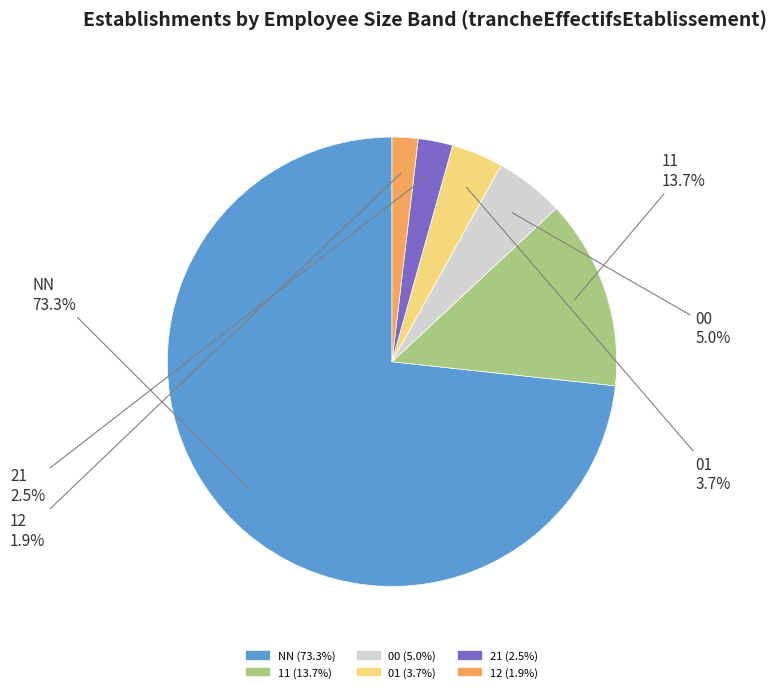

Approximately how many times larger is the value at 12 compared to 00?

0.4